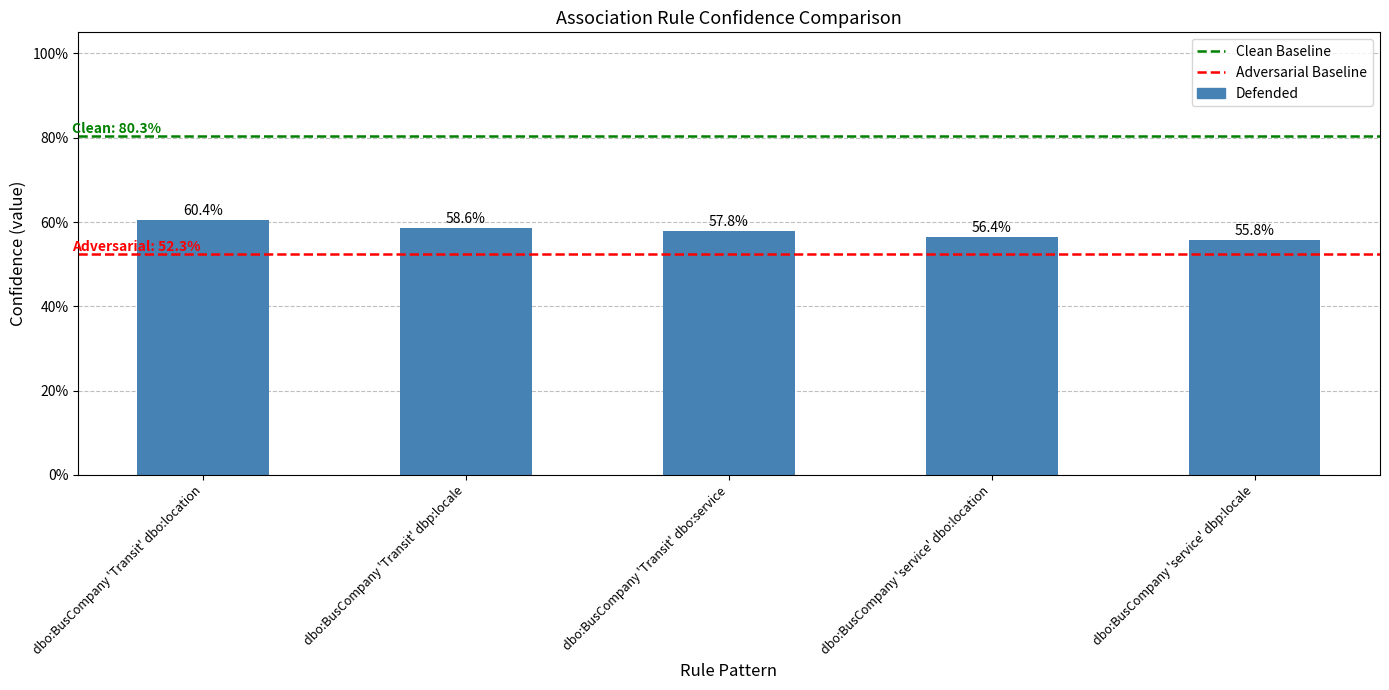

List the labels in order of value, largest first.

dbo:BusCompany 'Transit' dbo:location, dbo:BusCompany 'Transit' dbp:locale, dbo:BusCompany 'Transit' dbo:service, dbo:BusCompany 'service' dbo:location, dbo:BusCompany 'service' dbp:locale